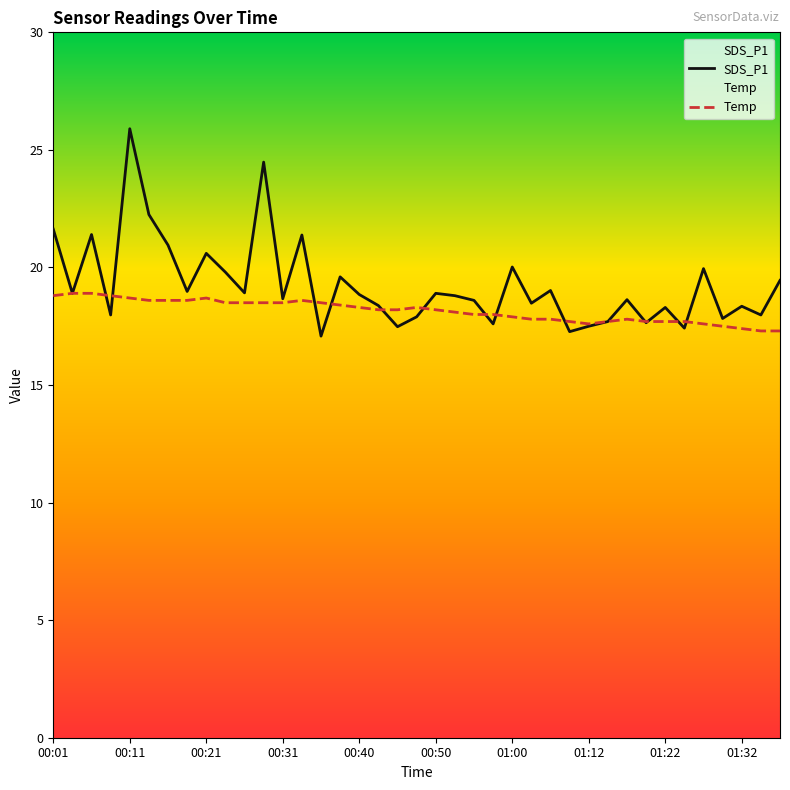

How many lines are shown in the chart?

2